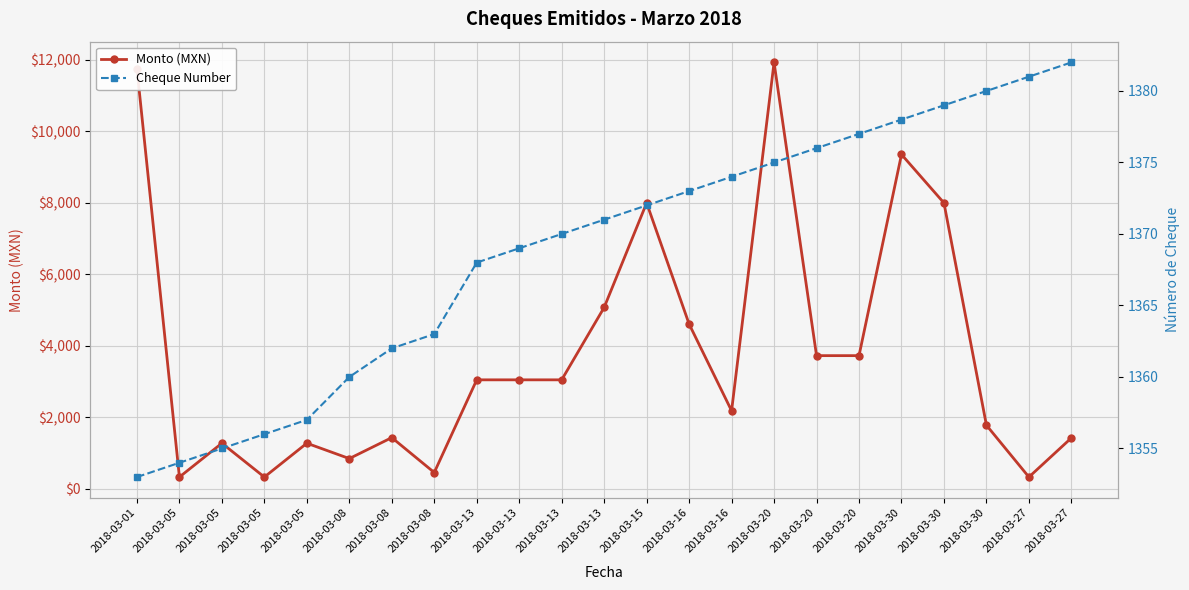

What is the difference between the highest and lowest values at 2018-03-01?

10407.7